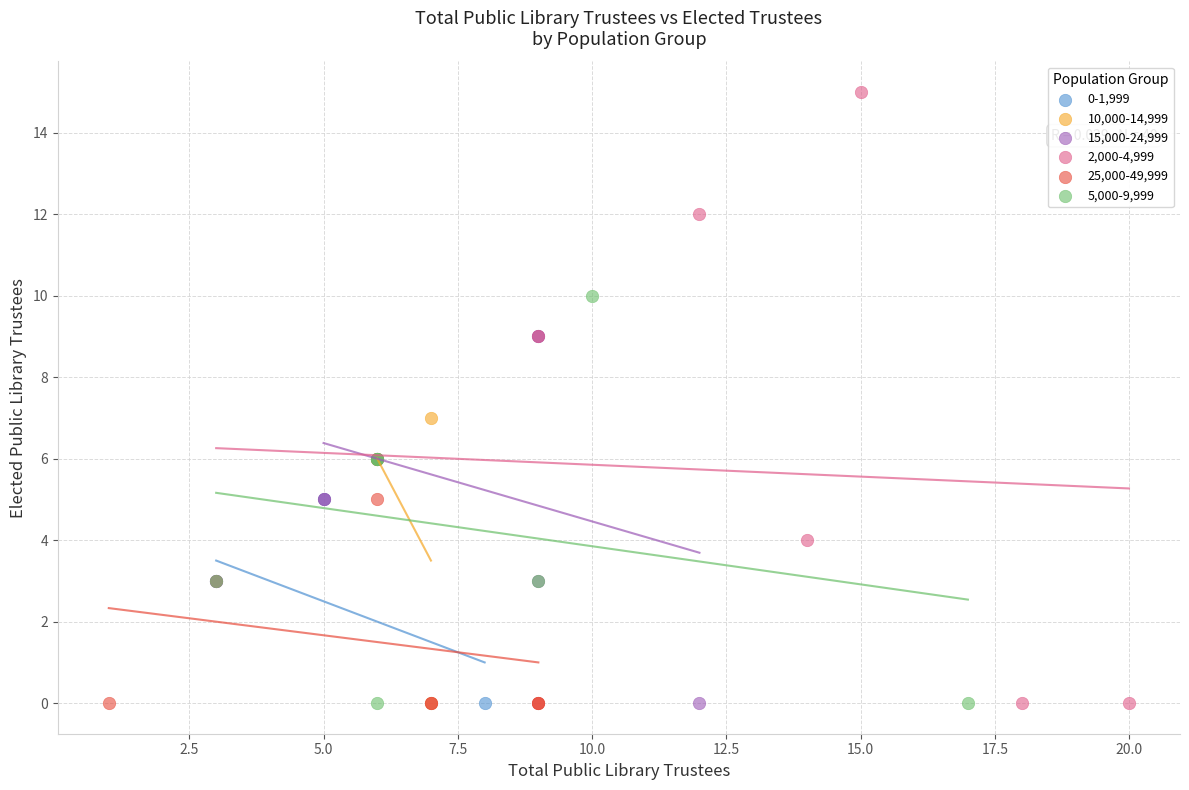

Which series contains the highest Y value?

2,000-4,999